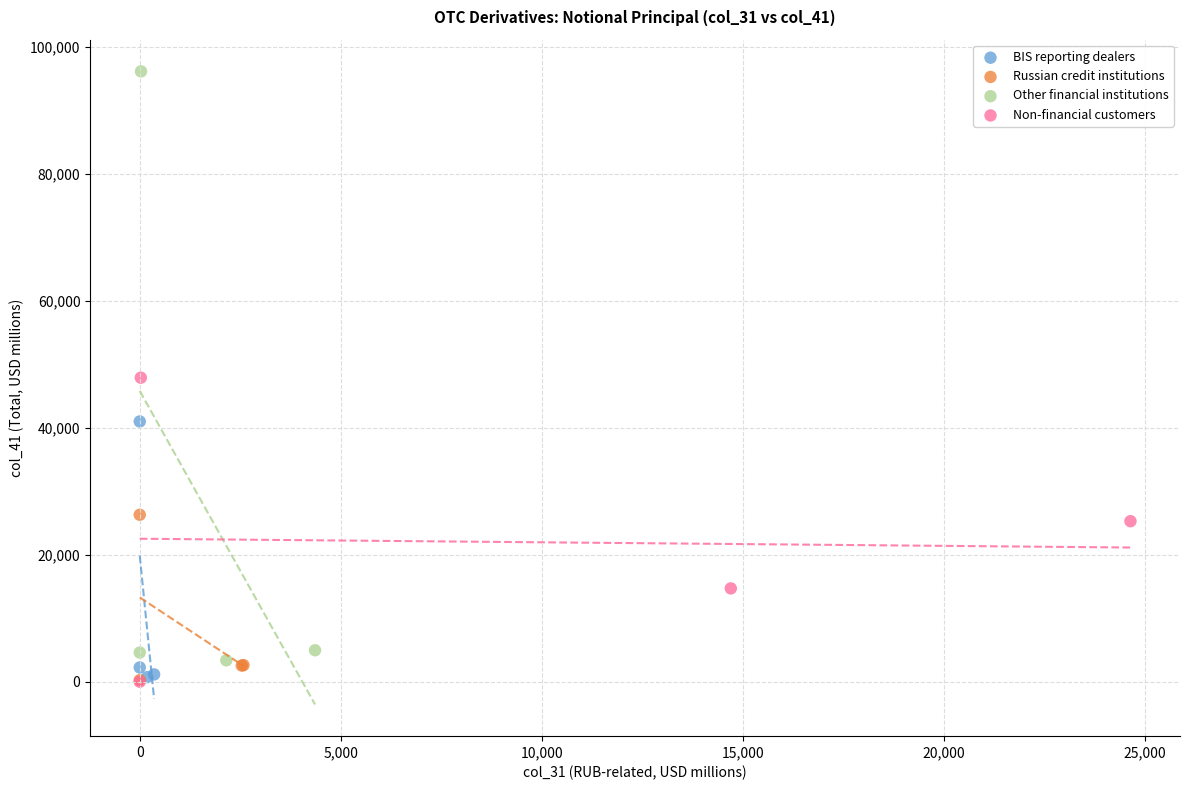

Which series has the largest Y range (max minus min)?

Other financial institutions